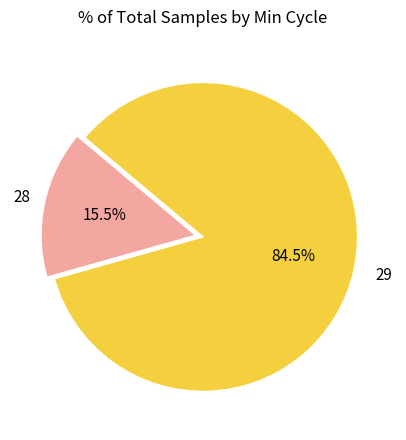

To the nearest percent, what is the average slice percentage?

50%